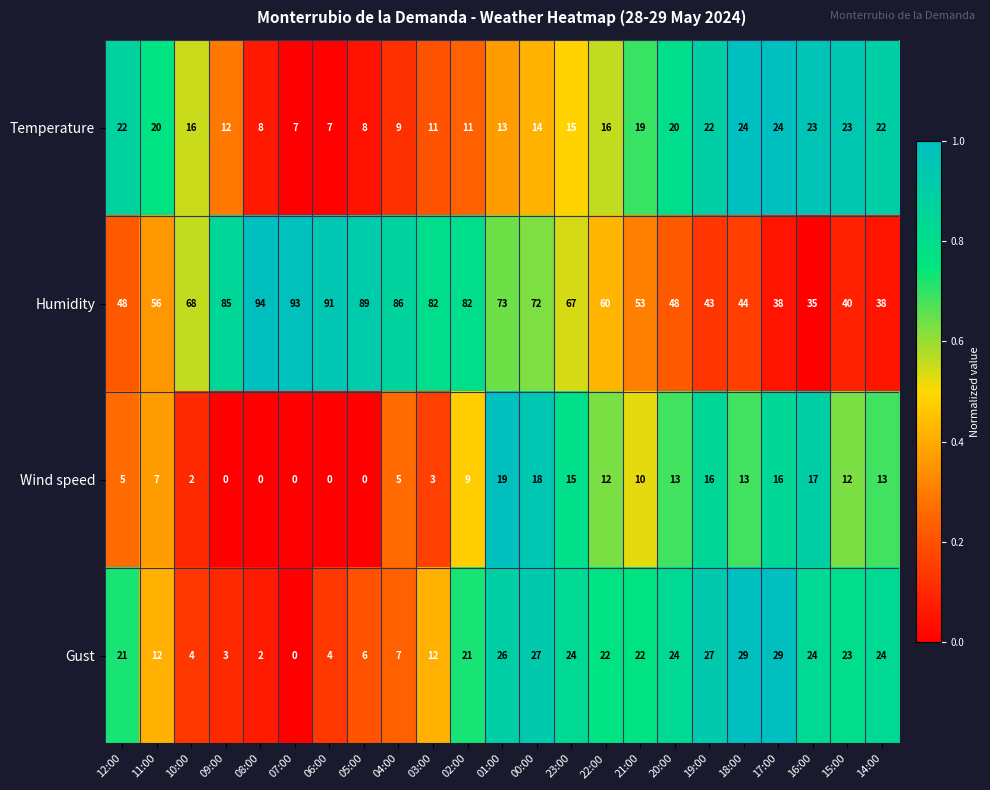

True or false: Temperature has a value of 36 at 14:00.

False